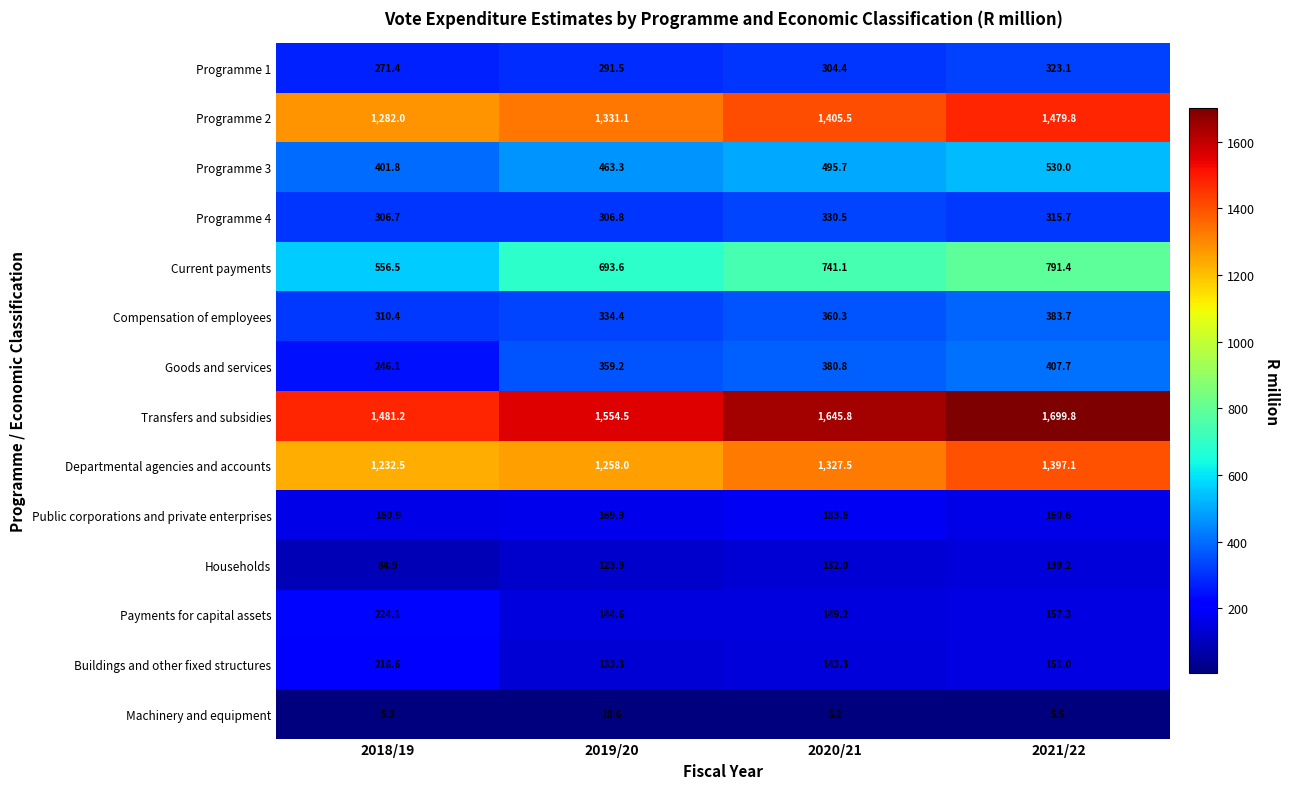

What is the difference between the Programme 1 values at 2019/20 and 2021/22?

31.6